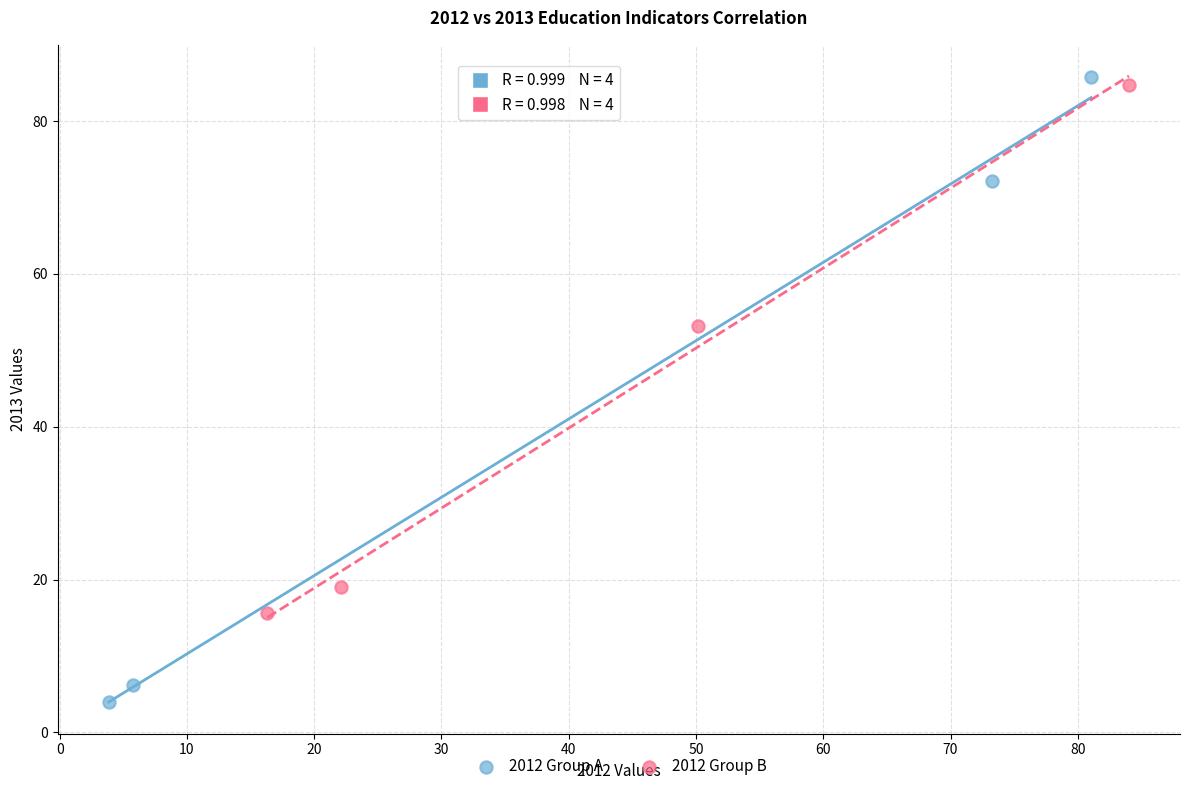

Which series reaches the minimum Y coordinate?

2012 Group A